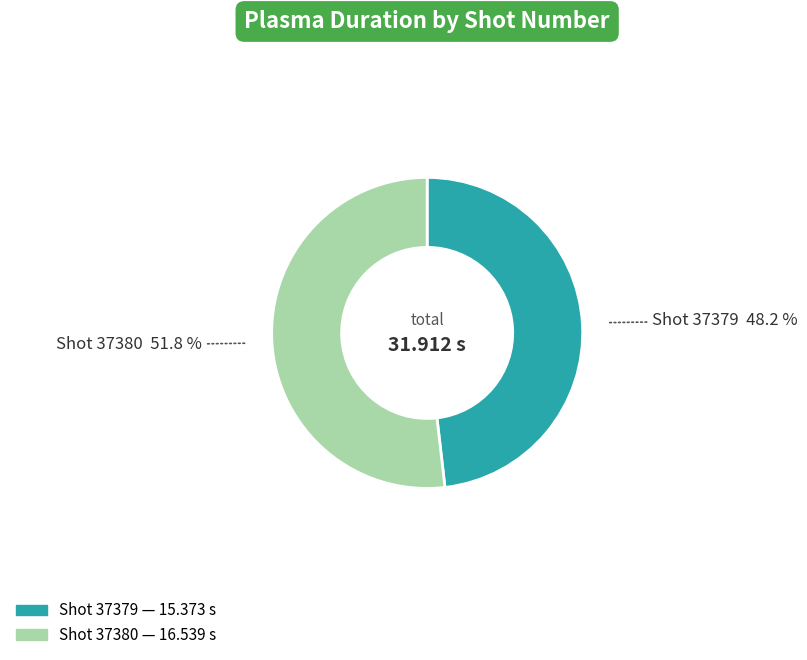

Does any single category account for the majority?

Yes